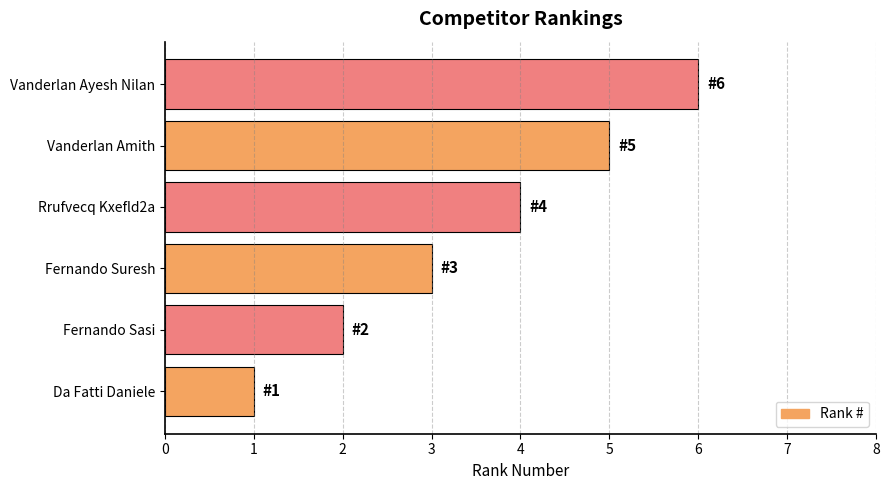

What is the average value?

4